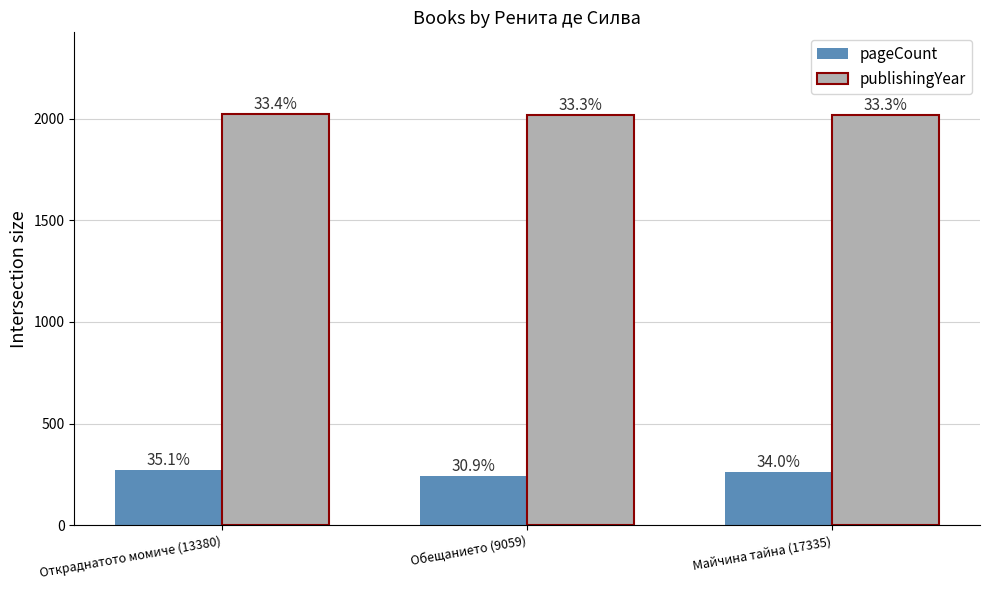

Count the pageCount values in the range 240 to 272.

3